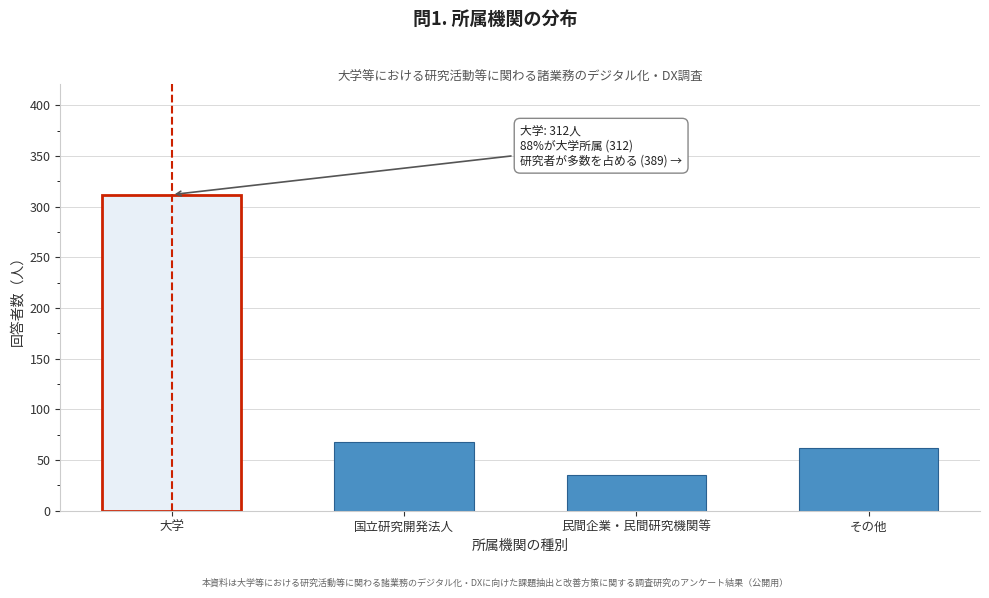

Reading left to right, list all the values displayed in this chart.

大学=312	国立研究開発法人=68	民間企業・民間研究機関等=35	その他=62